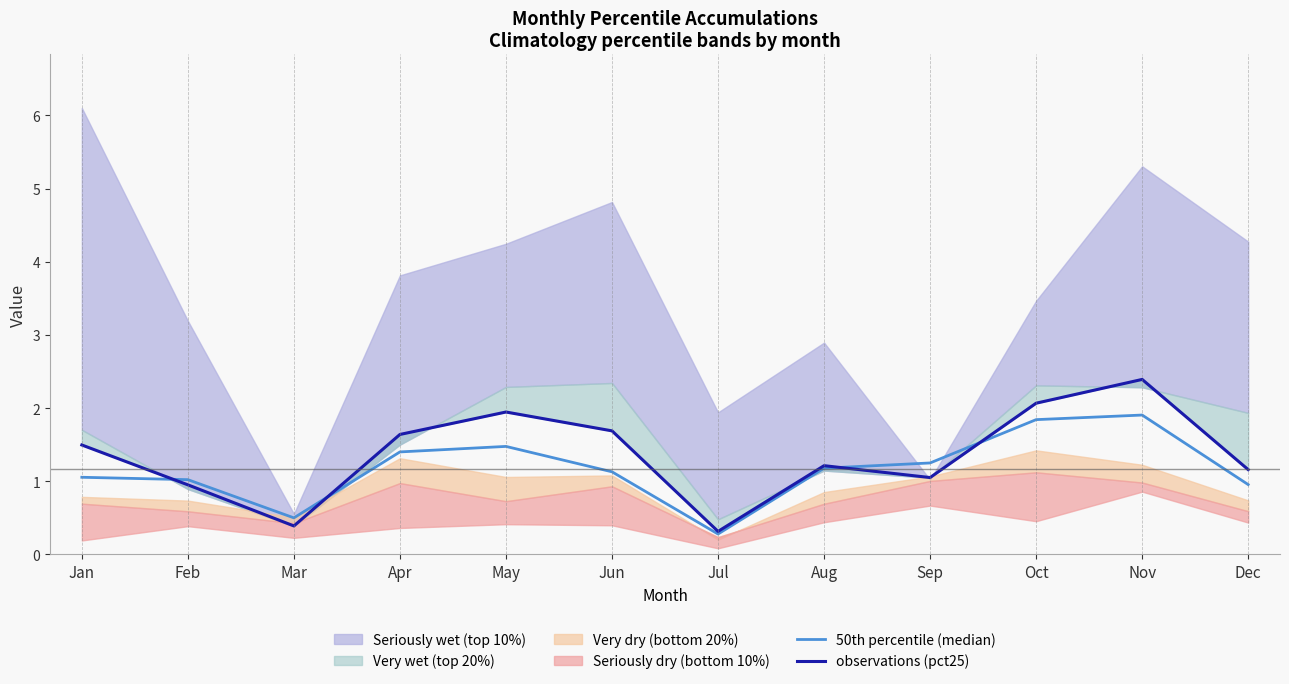

At which label is observations (pct25) closest to 1?

Feb